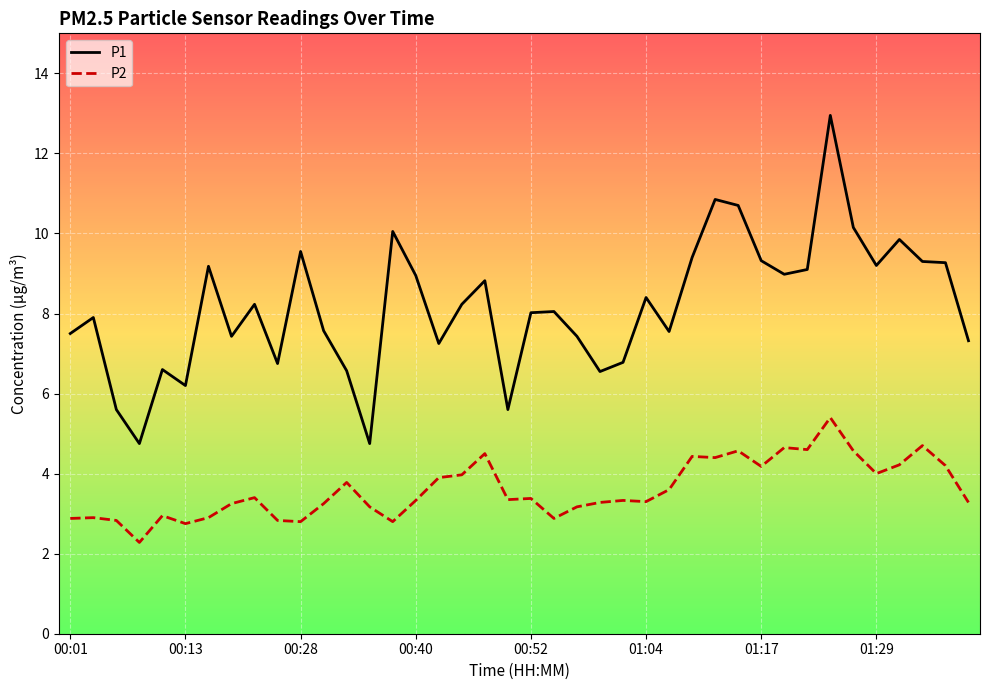

Which series has the largest total across all categories?

P1